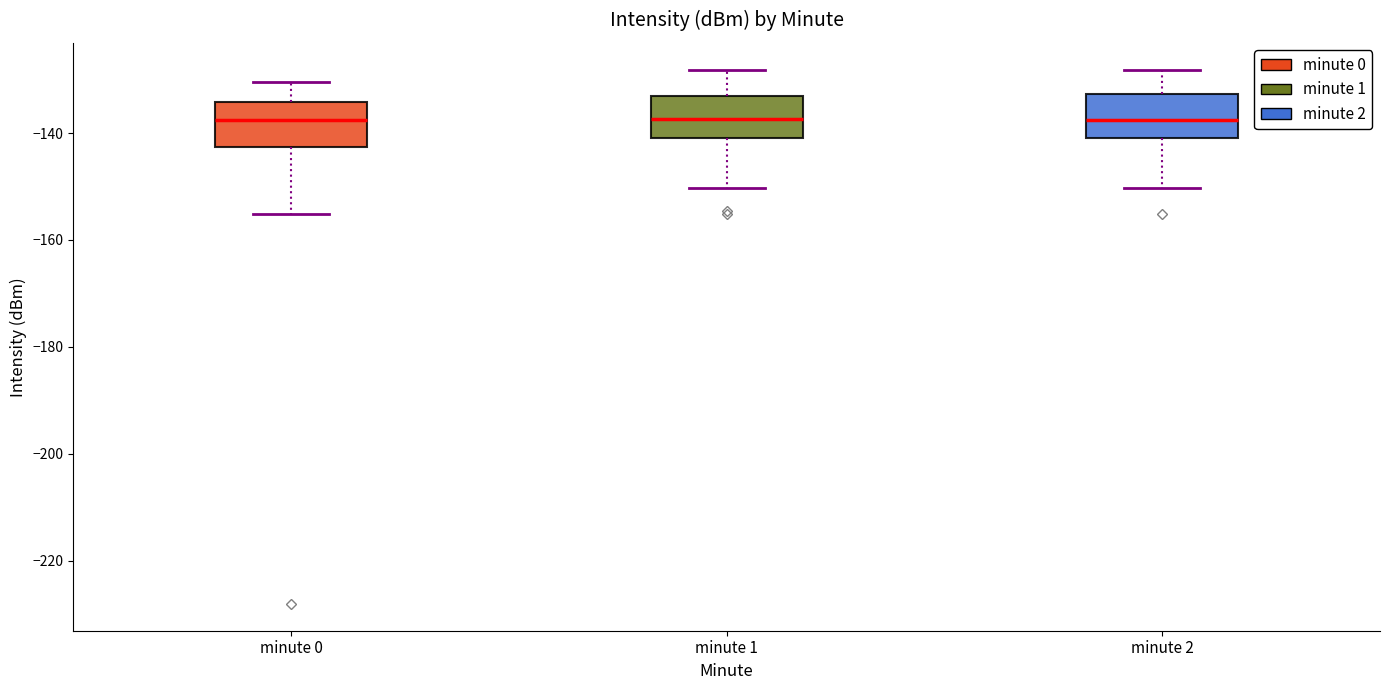

Reading left to right, transcribe this box plot: for each box, give where its median line is, the range the box spans, and where its two whiskers end, as read against the y-axis. The values are not printed on the chart, so give them approximately, as read against the axis.

minute 0: median -138, box -142 to -134, whiskers -156 to -130
minute 1: median -138, box -140 to -134, whiskers -150 to -128
minute 2: median -138, box -140 to -132, whiskers -150 to -128